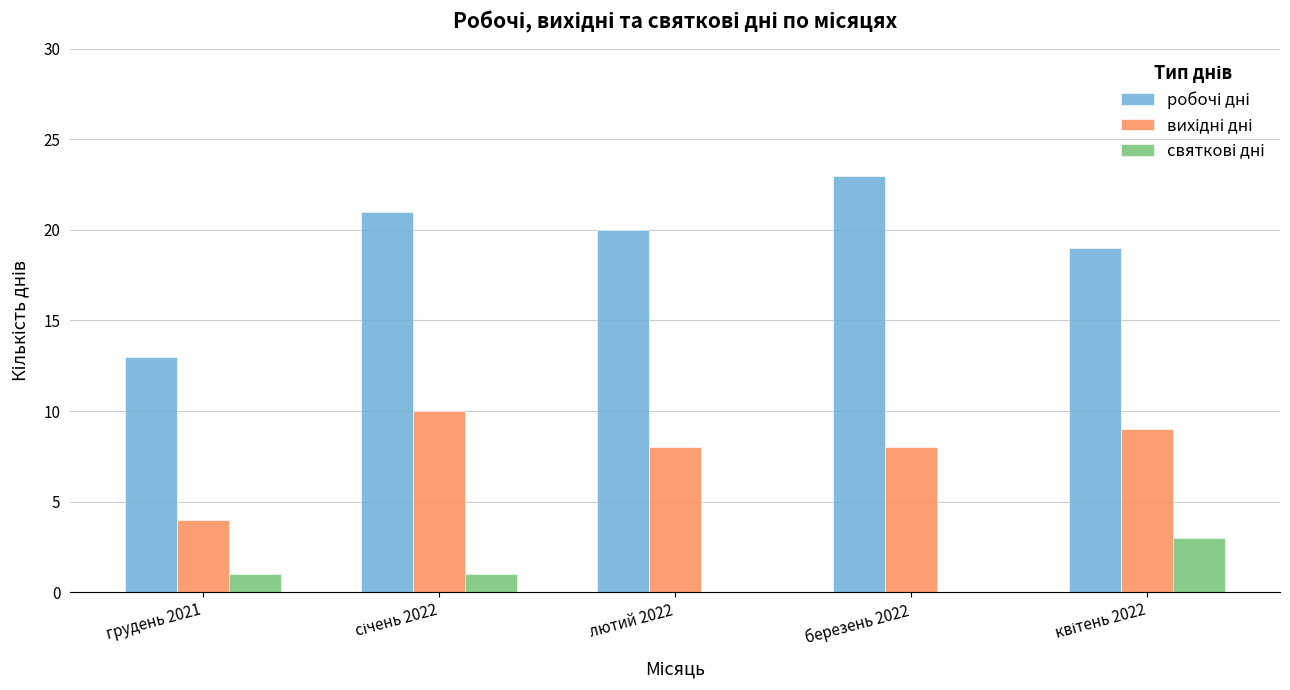

Which label corresponds to the largest value in the chart?

березень 2022